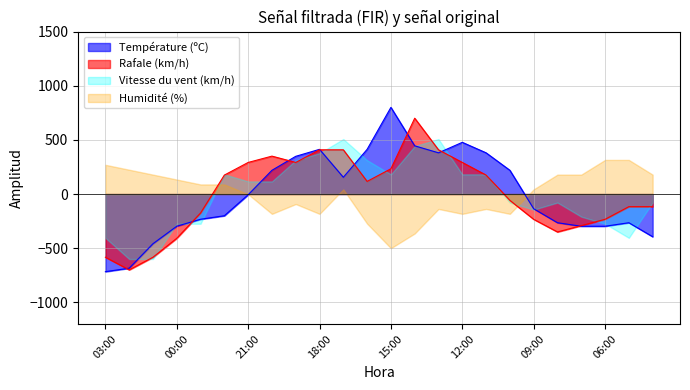

The value of Rafale (km/h) at 11:00 is 290.1. True or false?

False